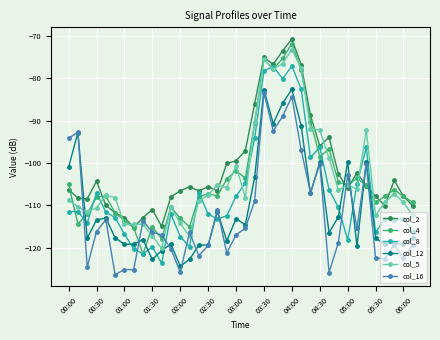

How many data points does each series have?

38